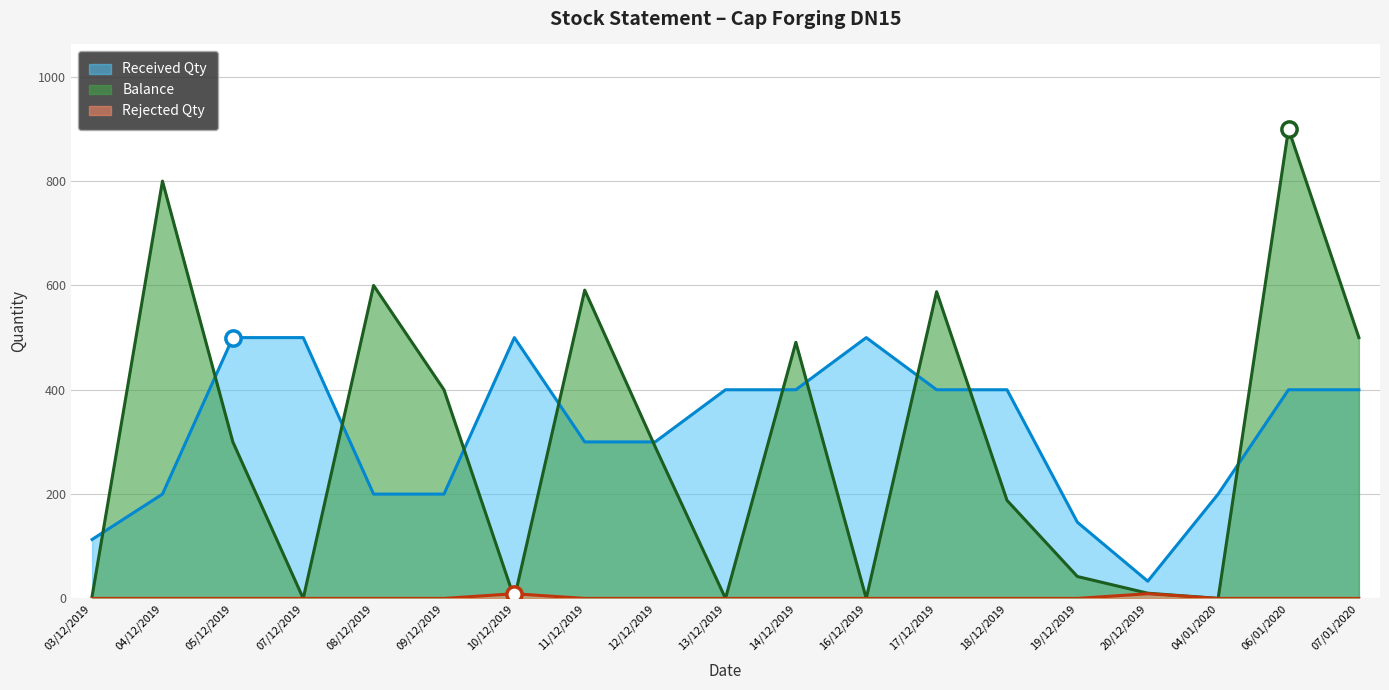

Which category has the highest value in the Received Qty series?

05/12/2019